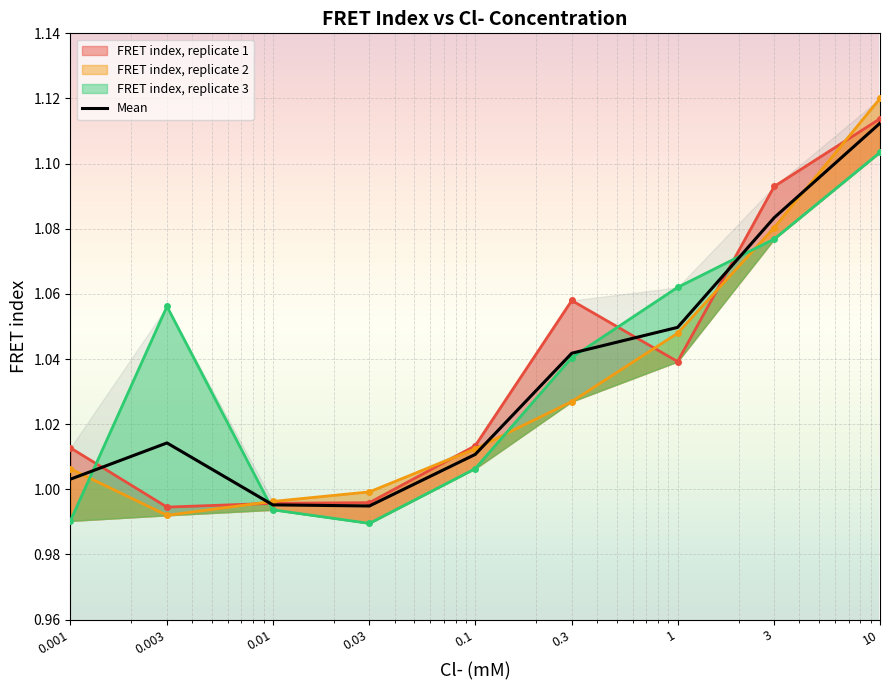

Reading right to left, what are all the values shown in this chart?

10=1.1	3=1.1	1=1.0	0.3=1.0	0.1=1.0	0.03=1.0	0.01=1.0	0.003=1.0	0.001=1.0